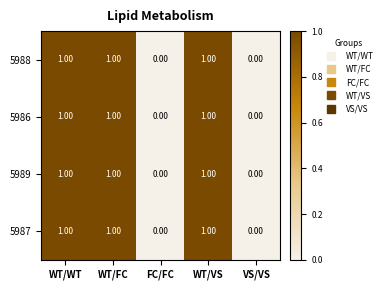

What is the total value across all series at WT/FC?

4